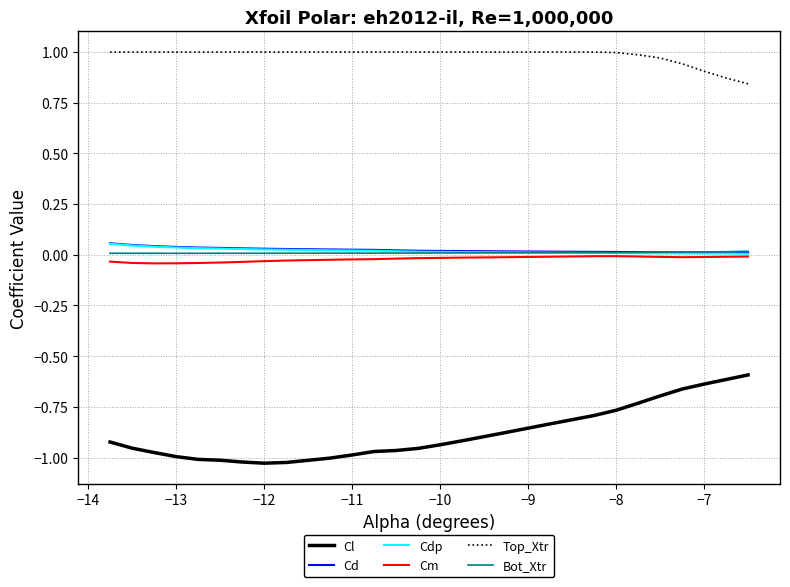

True or false: Bot_Xtr and Cl cross at least once.

False